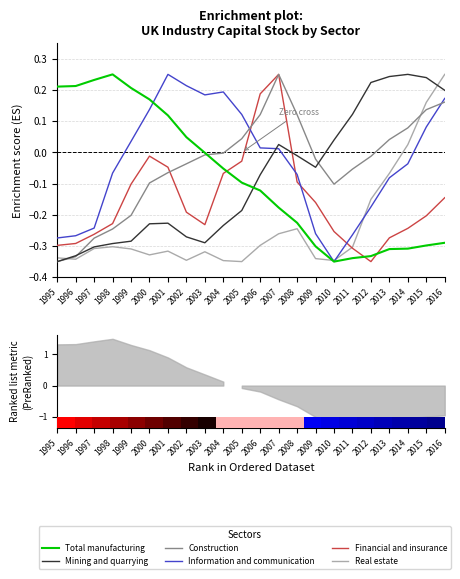

What is the total value across all series at 2016?

0.3